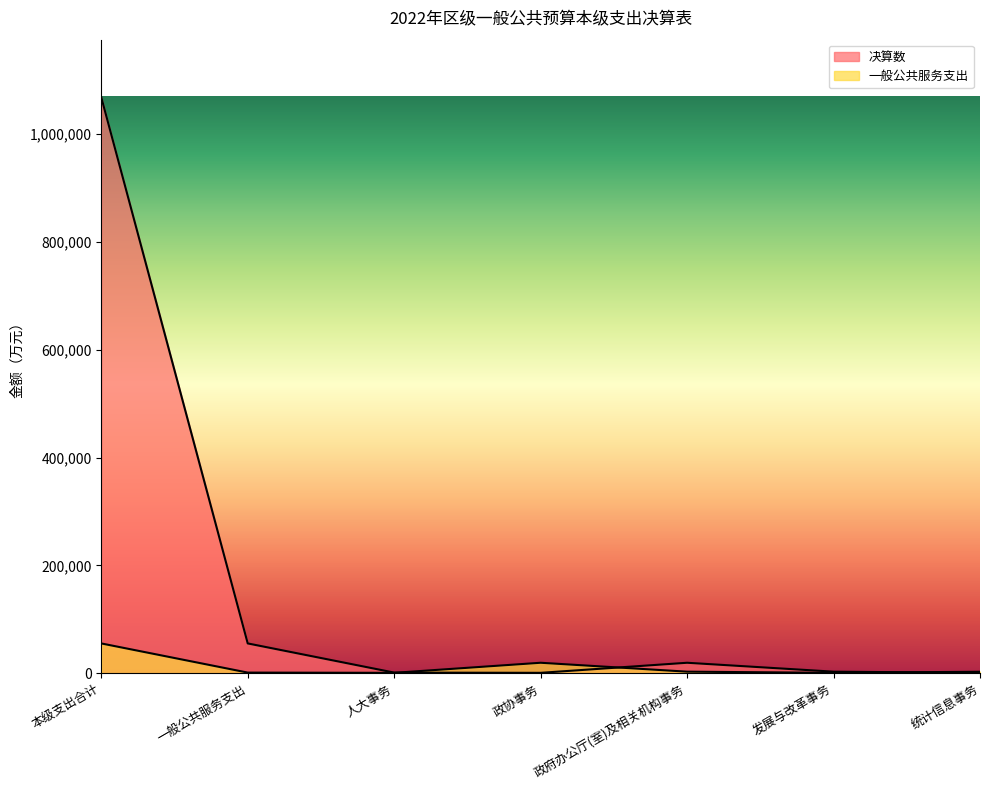

How many times do 决算数 and 一般公共服务支出 cross each other?

3